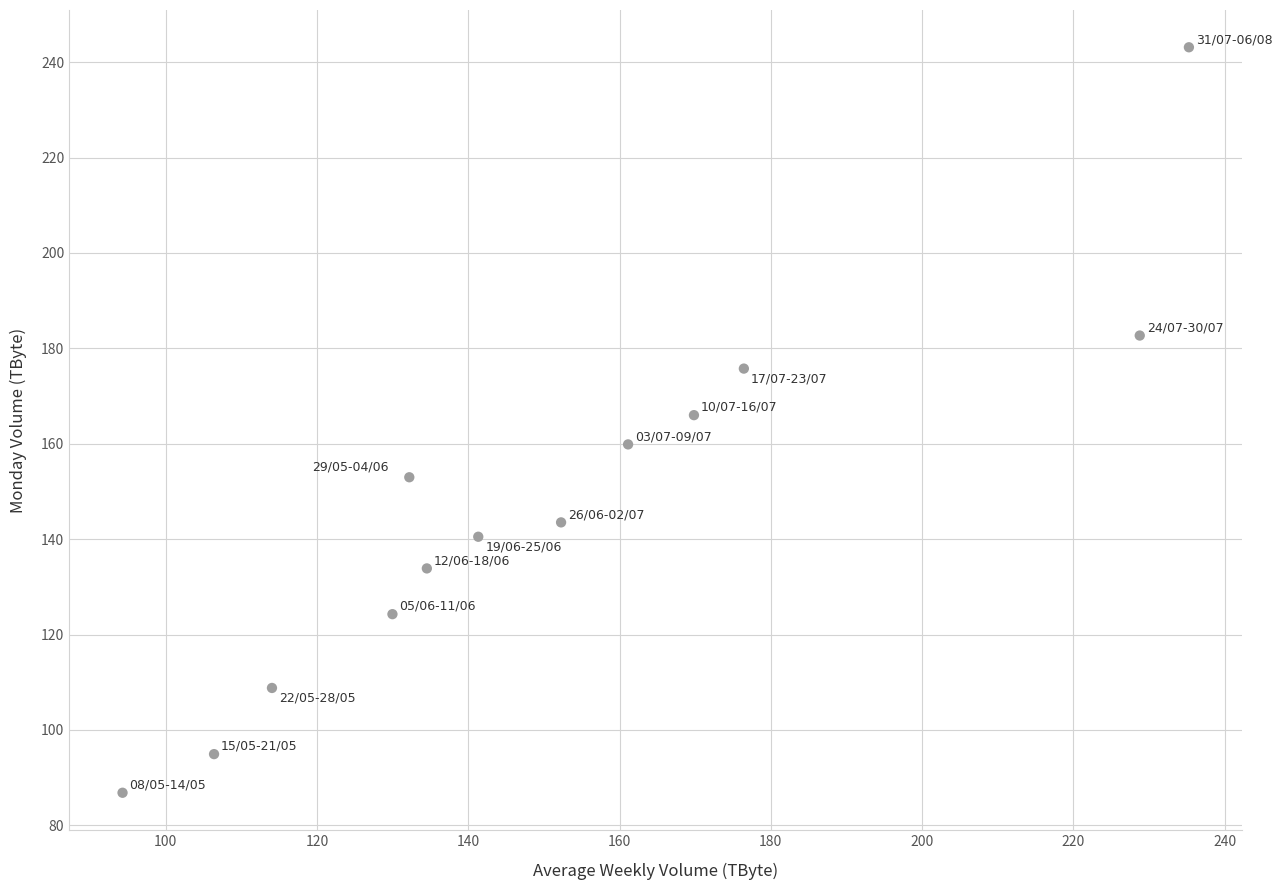

What Y value in the scatter plot is closest to 164?

166.0